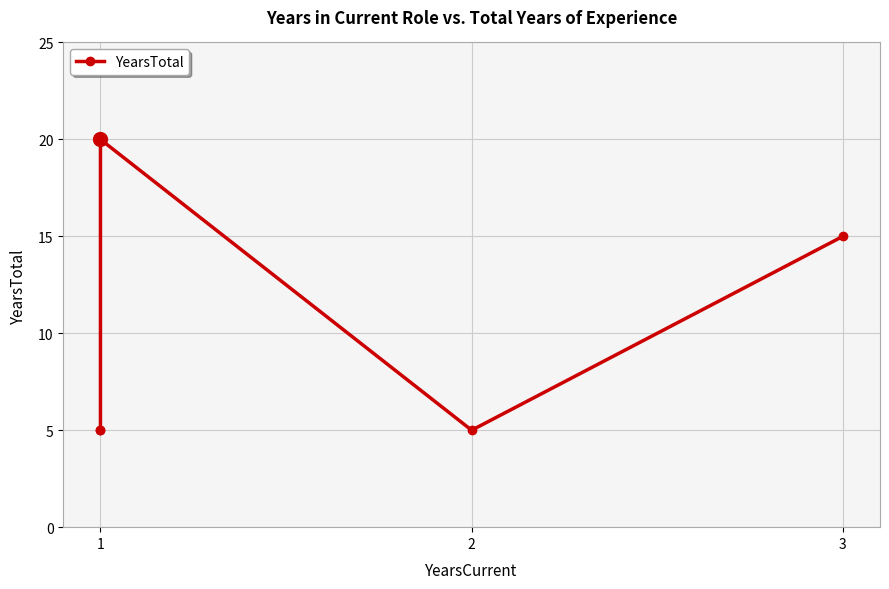

How many lines are shown in the chart?

1